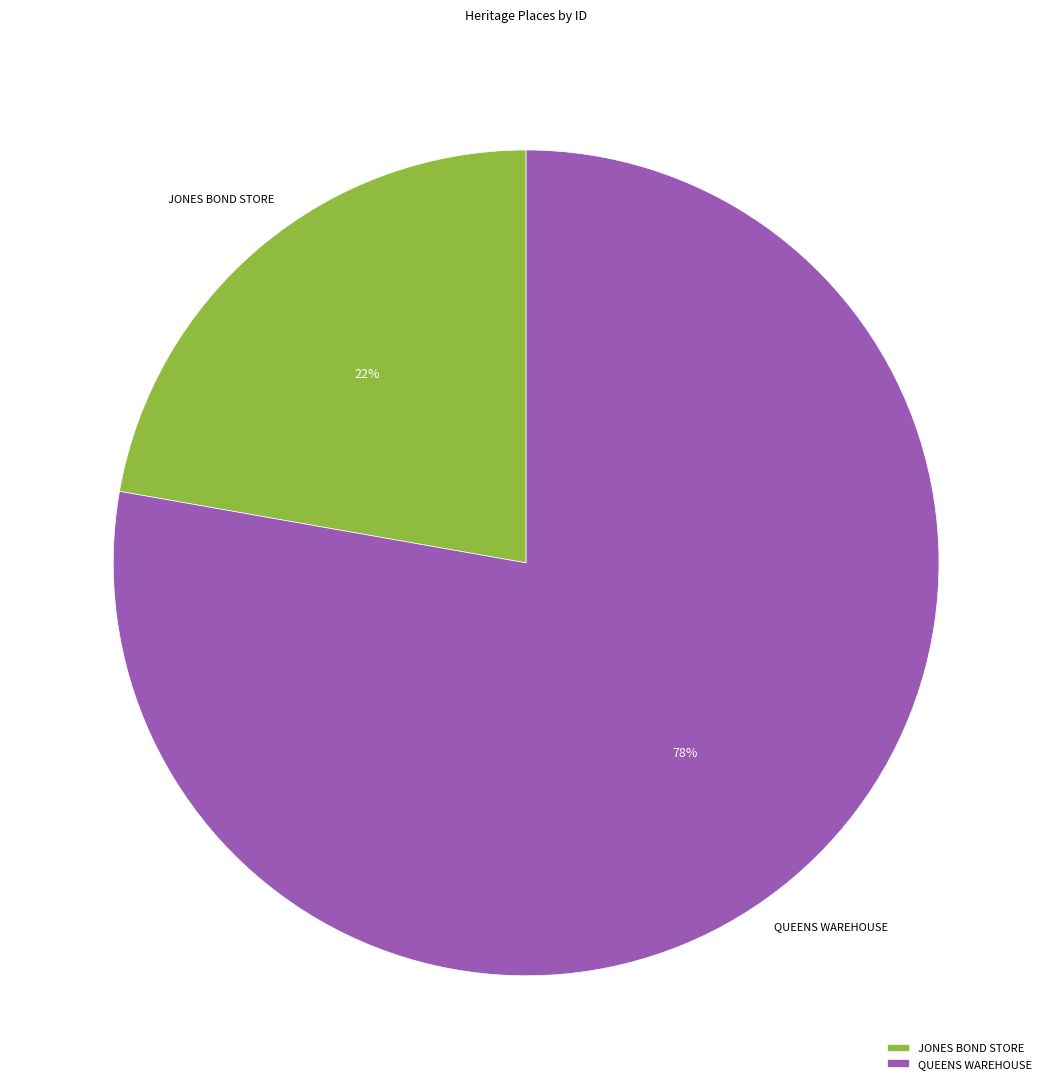

How many slices are in this pie chart?

2